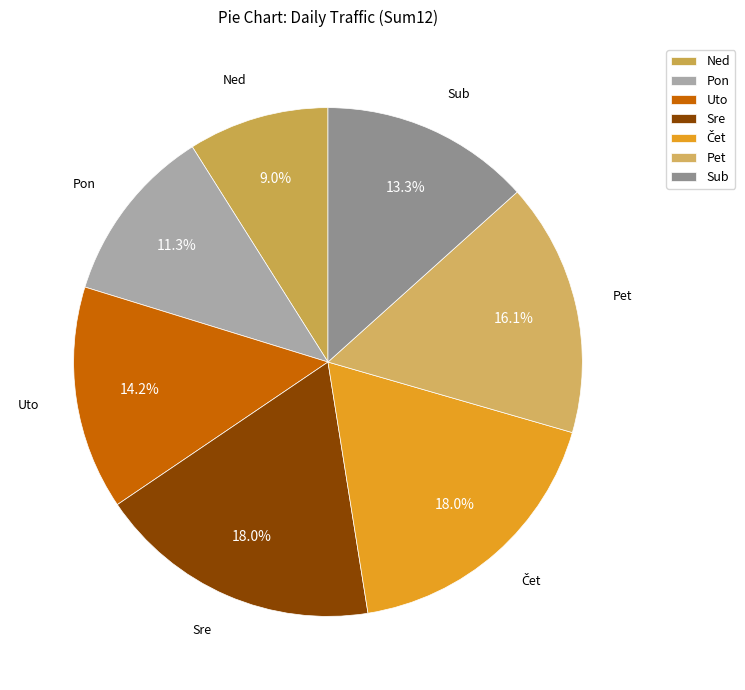

Count the number of slices in the pie.

7